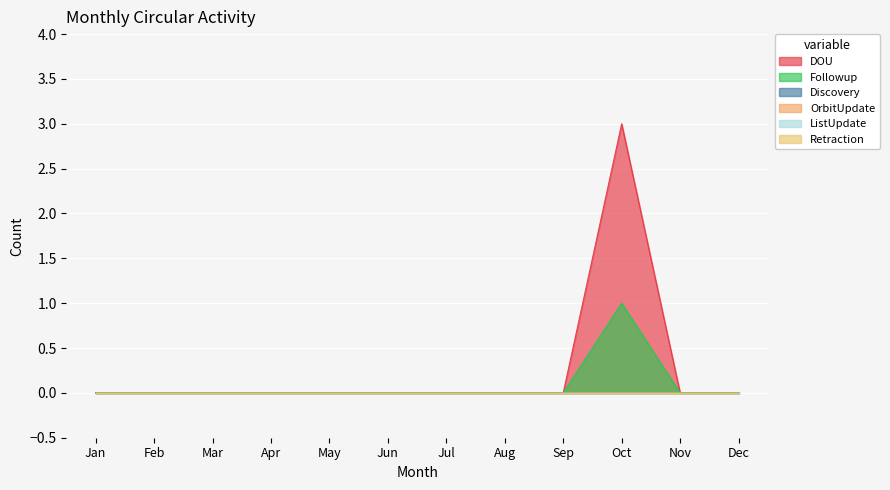

True or false: ListUpdate has a value of 0 at Apr.

True